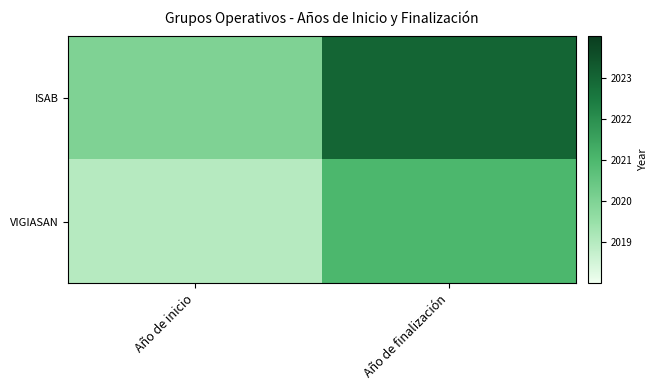

Rank the series by their maximum value, from lowest to highest.

VIGIASAN, ISAB